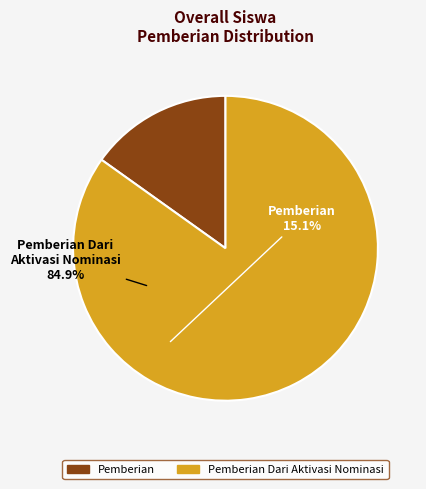

Is there any slice that represents more than half of the pie?

Yes